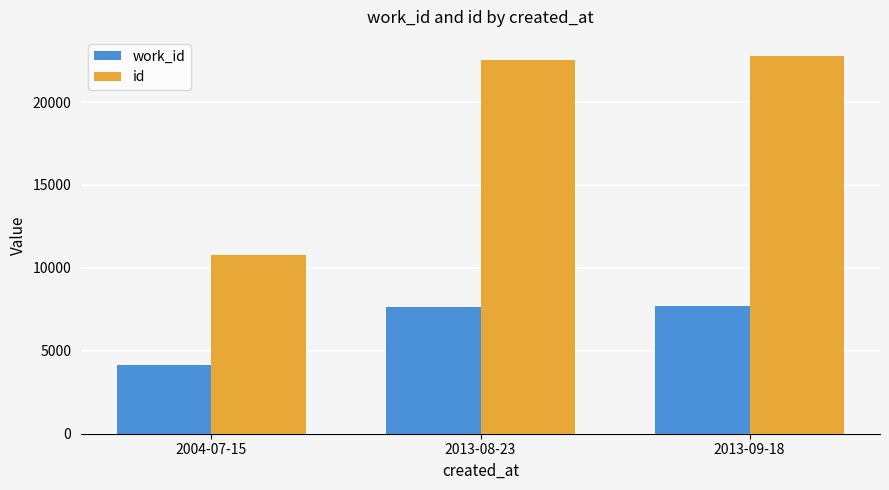

What is the approximate value of work_id at 2004-07-15, to the nearest 10?

4170